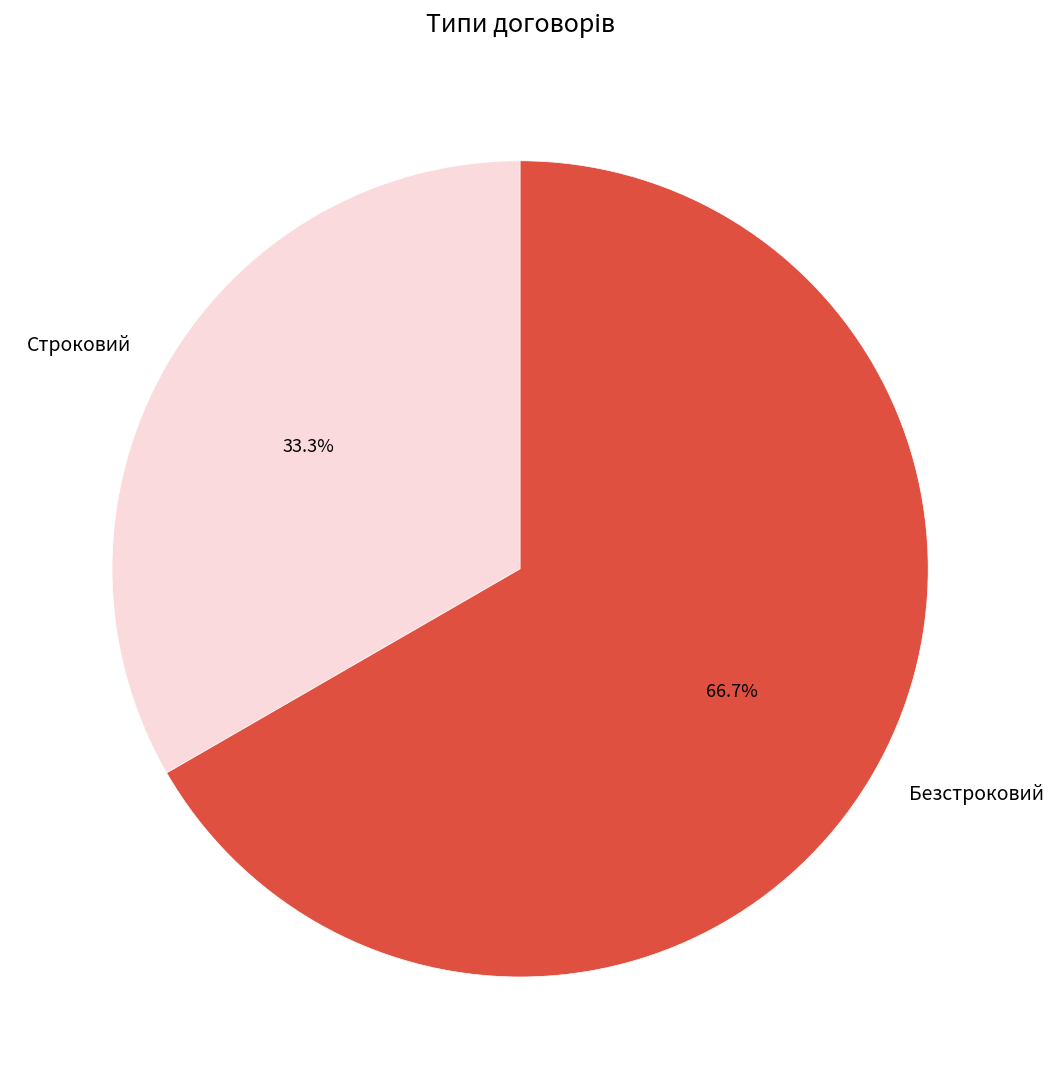

Is there a majority slice in this chart?

Yes